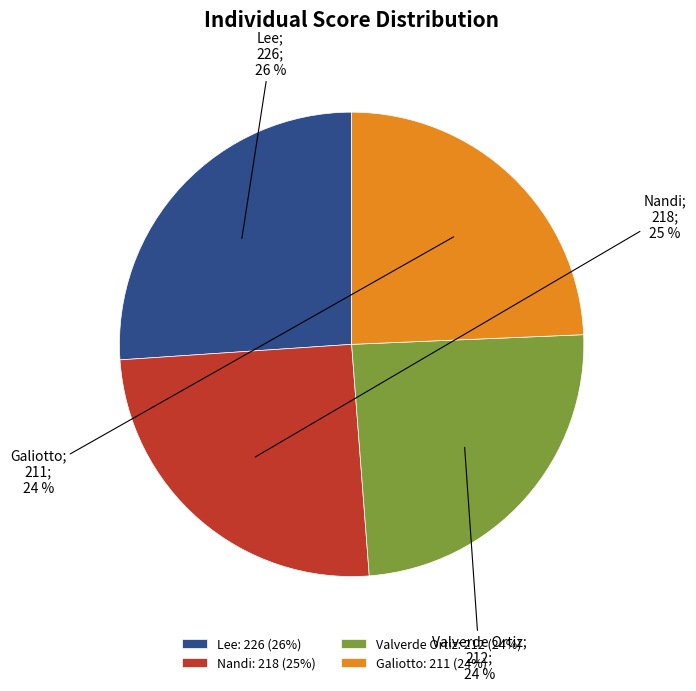

How many segments does this pie chart have?

4